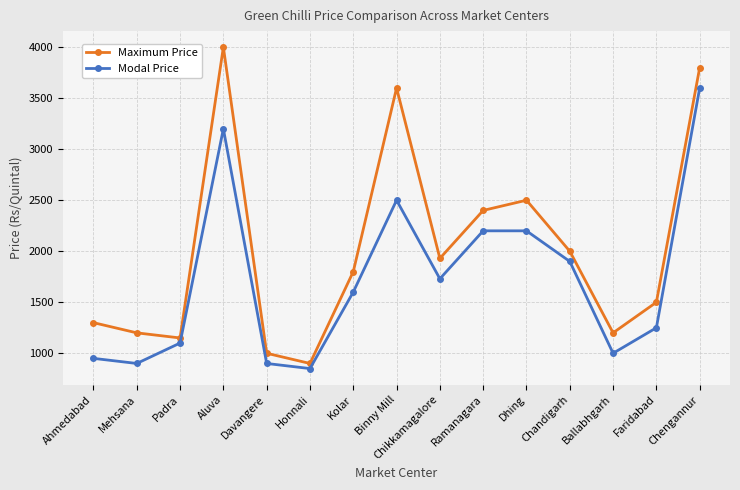

In Maximum Price, how many points are lower than both neighbors (excluding endpoints)?

4